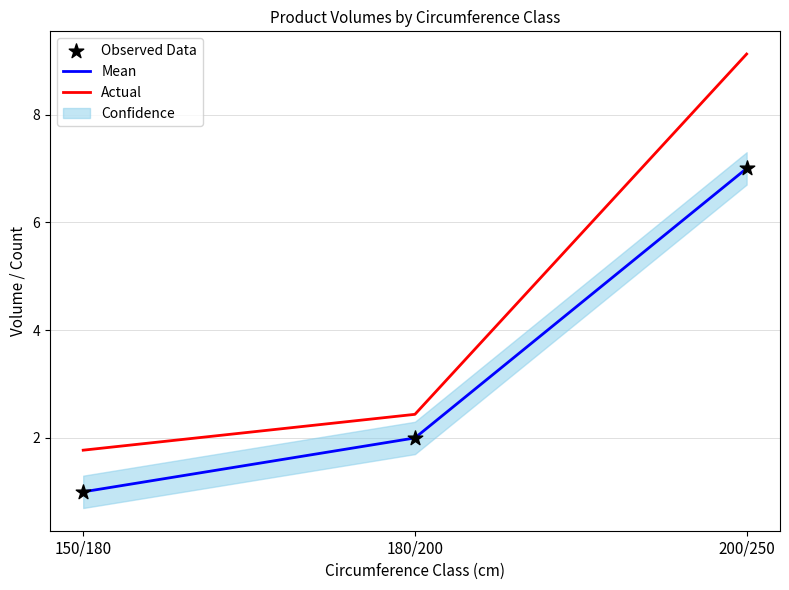

At how many categories does at least one series exceed 8?

1